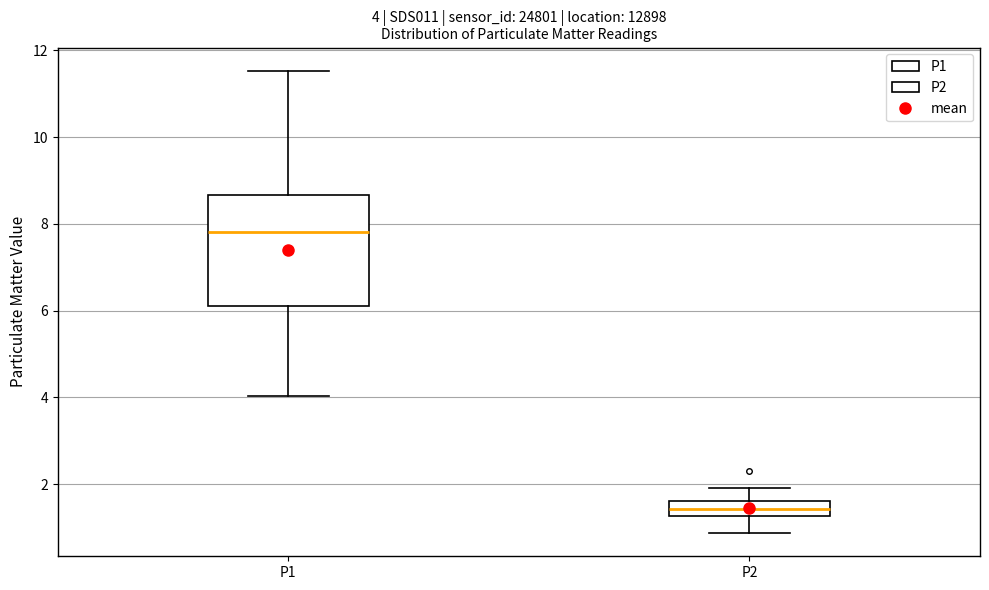

Comparing the boxes themselves (not the whiskers), which one is the tallest?

P1